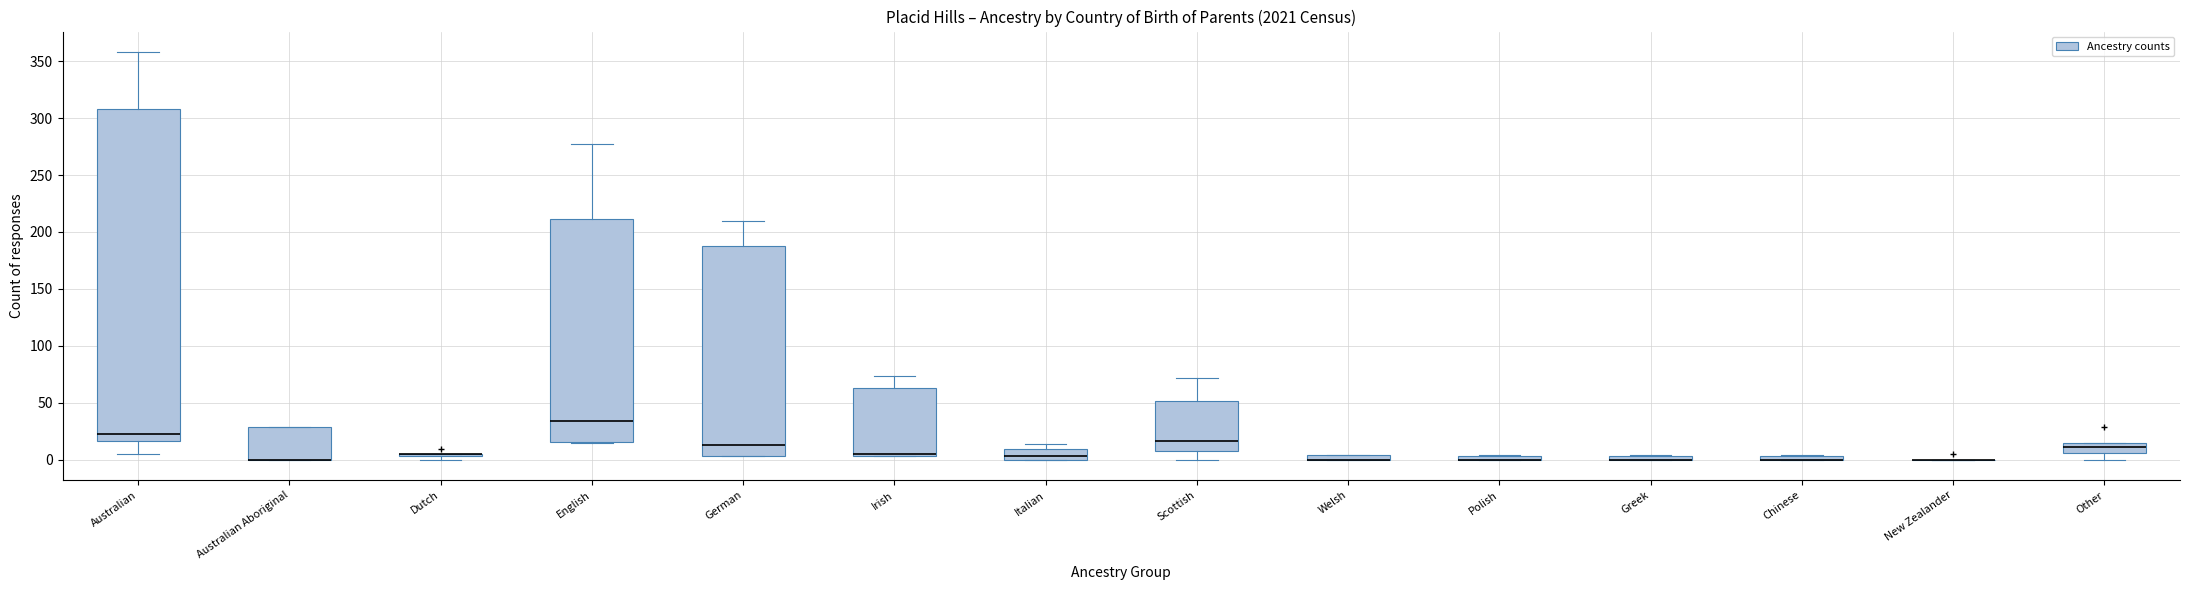

Where is the lower edge of the box for Other on the y-axis? The values are not printed on the chart, so give them approximately, as read against the axis.

5